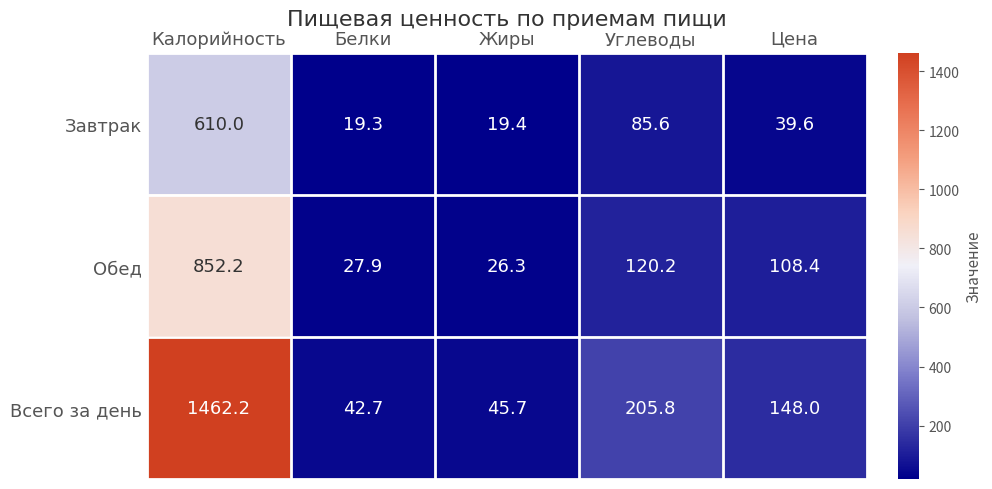

List the labels in order of Обед value, smallest first.

Жиры, Белки, Цена, Углеводы, Калорийность